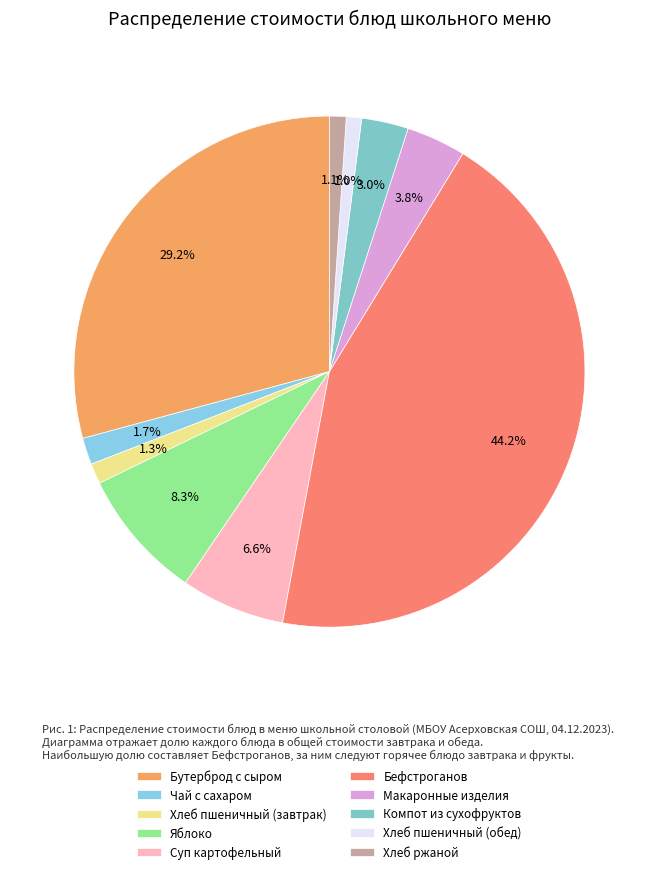

True or false: Компот из сухофруктов accounts for 3% of the total.

True